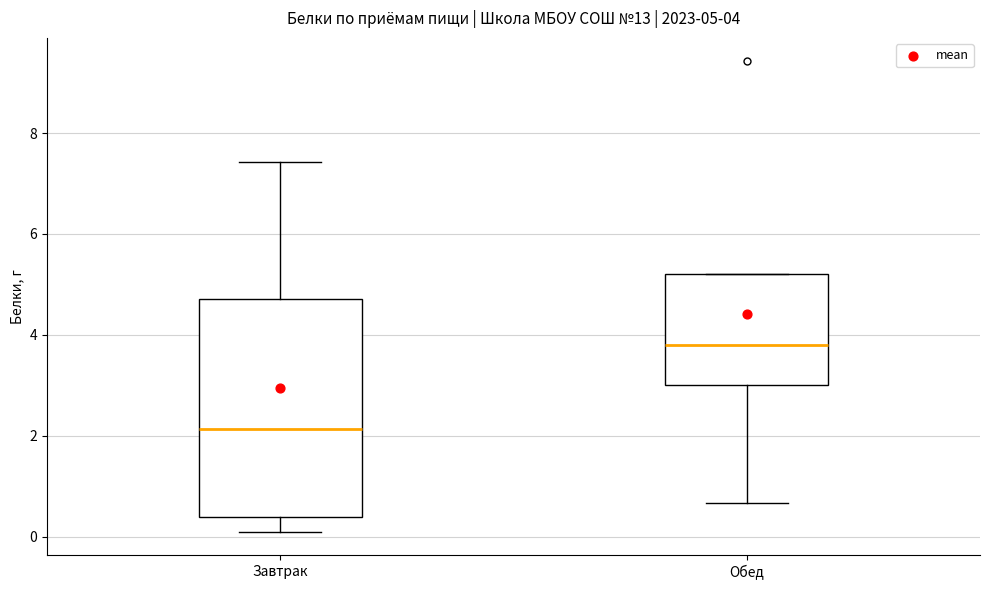

Which box is the tallest, from its lower edge to its upper edge?

Завтрак